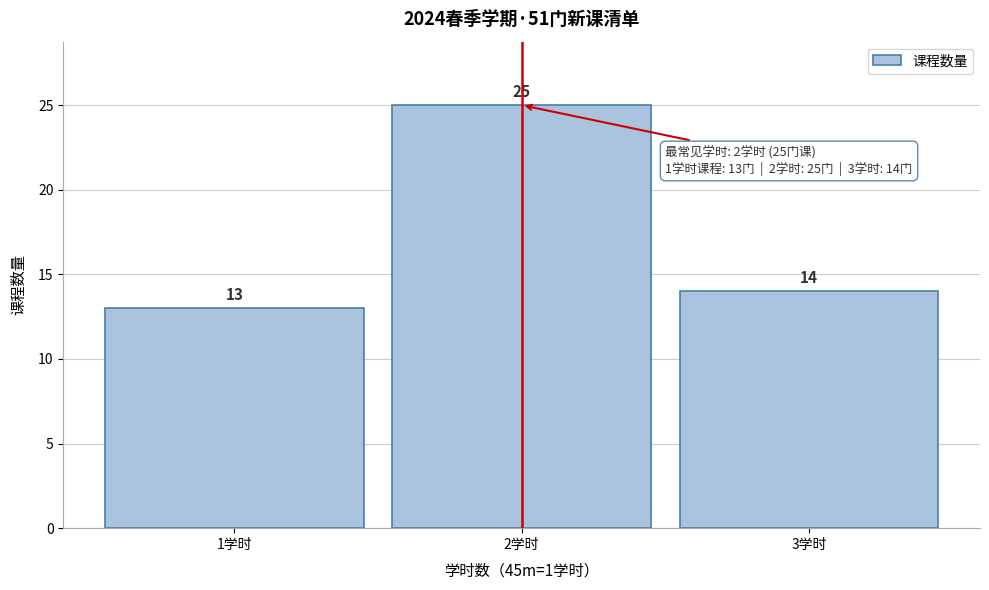

Reading left to right, list every bar in this chart as the range it spans on the x-axis followed by its height.

0.5 to 1.5: 13
1.5 to 2.5: 25
2.5 to 3.5: 14